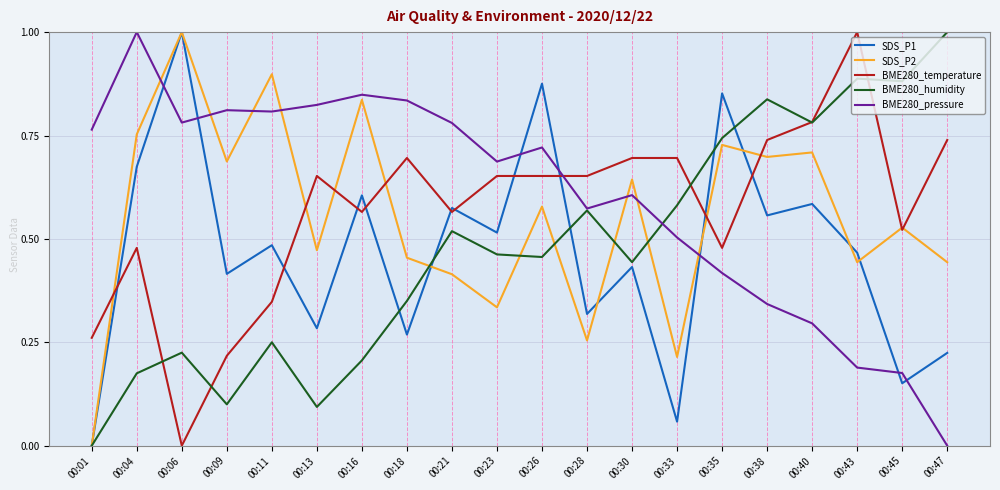

The value of BME280_pressure at 00:13 is 0.8. True or false?

True